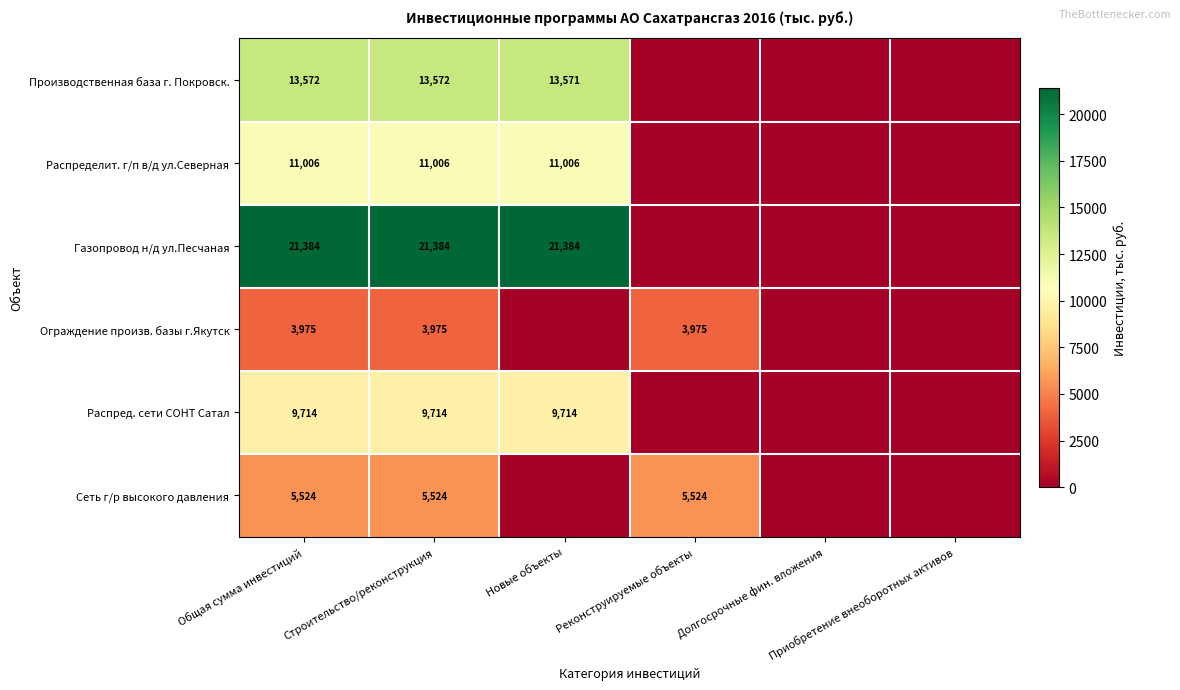

How many values in the Газопровод н/д ул.Песчаная series exceed 21383?

3